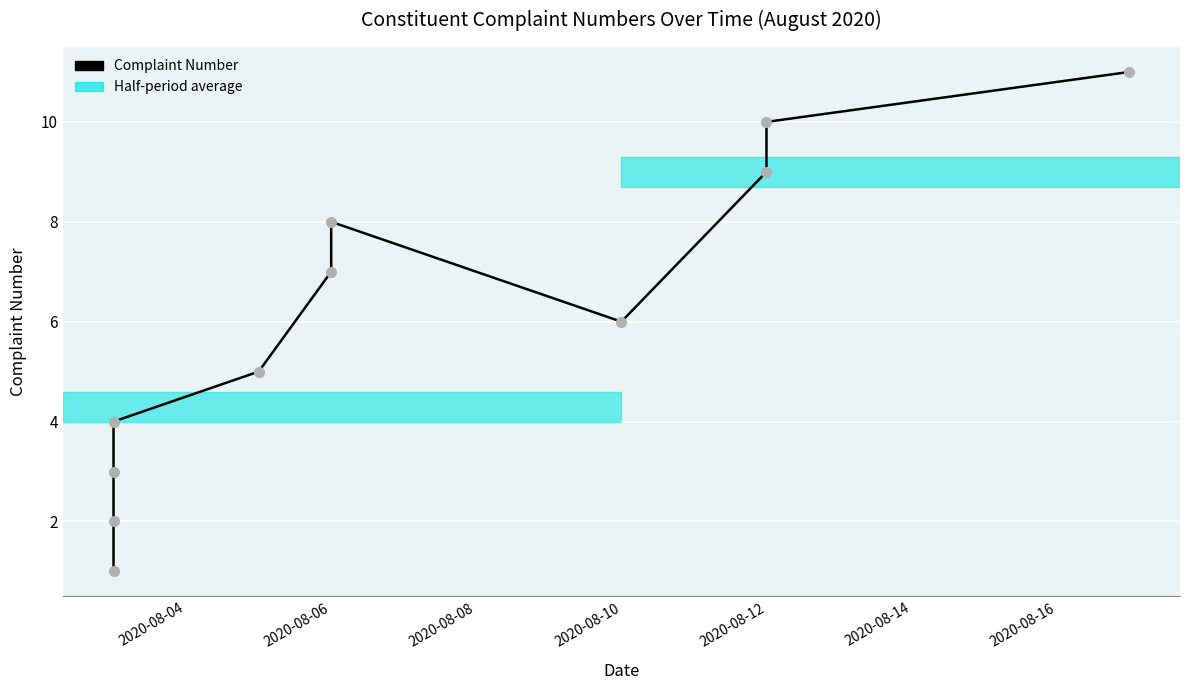

Count the number of data series in this chart.

1